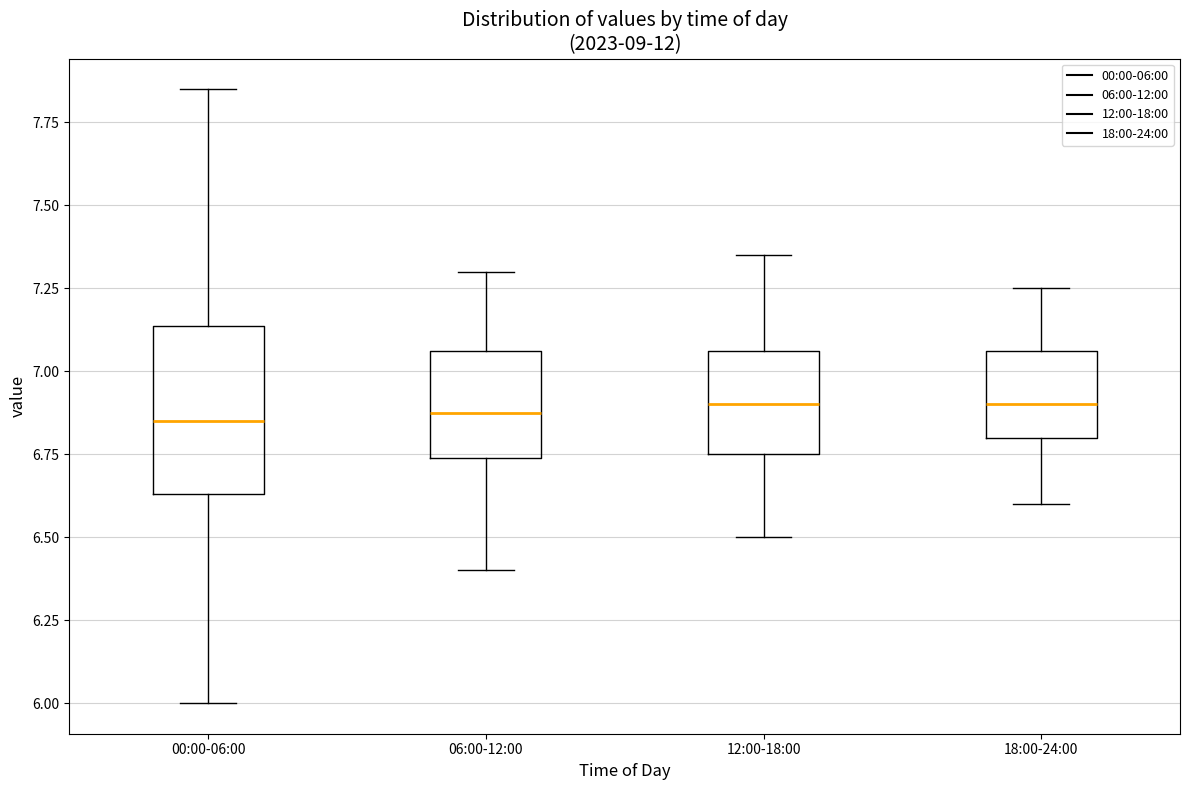

Where is the upper edge of the box for 06:00-12:00 on the y-axis? The values are not printed on the chart, so give them approximately, as read against the axis.

7.05